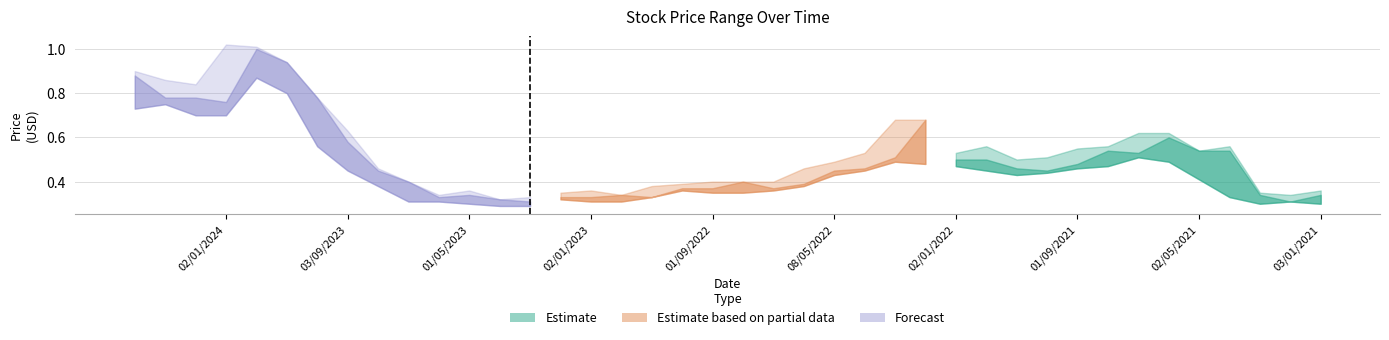

What is the value of the Low point at the 20th from the left?

0.3